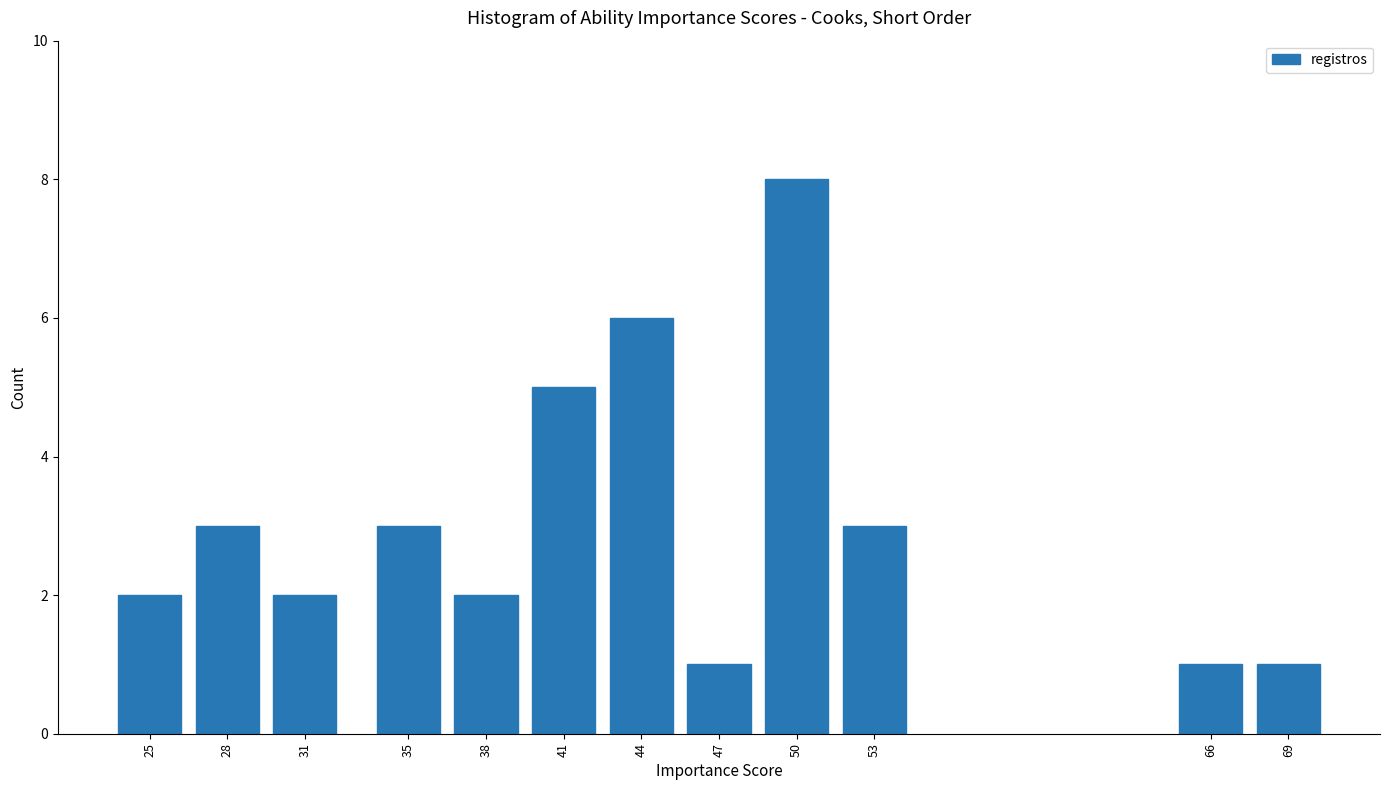

Reading left to right, what are all the values shown in this chart?

25=2	28=3	31=2	35=3	38=2	41=5	44=6	47=1	50=8	53=3	66=1	69=1